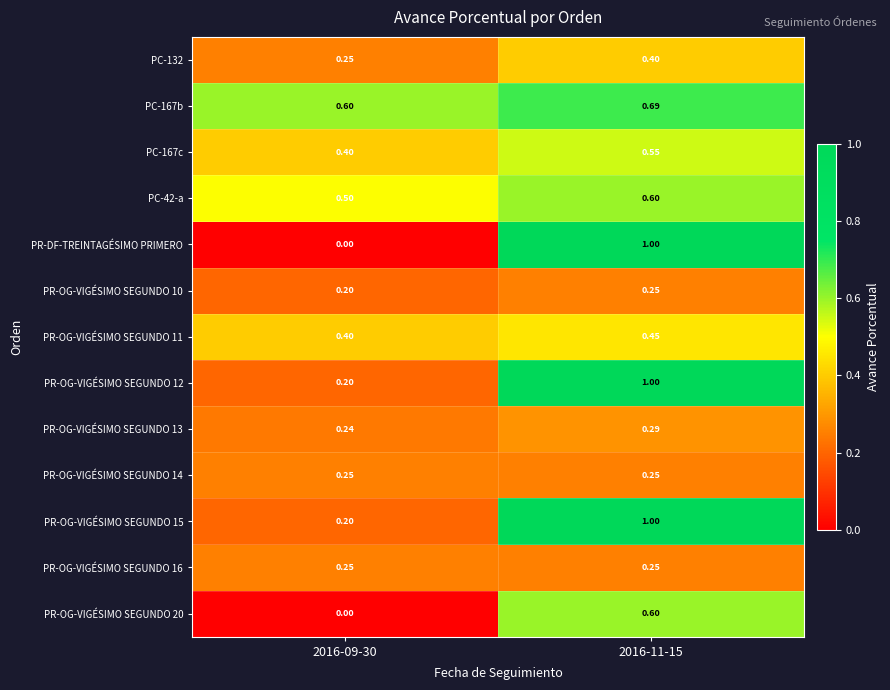

What is the maximum value shown in the chart?

1.0